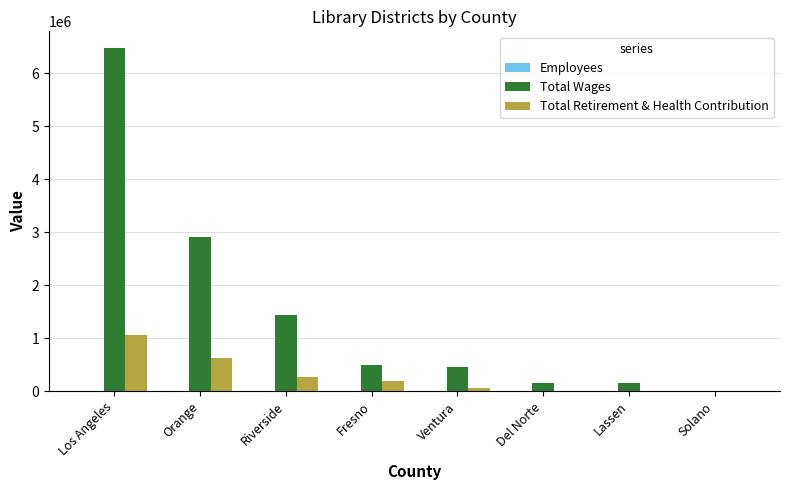

How many groups of bars are there?

8